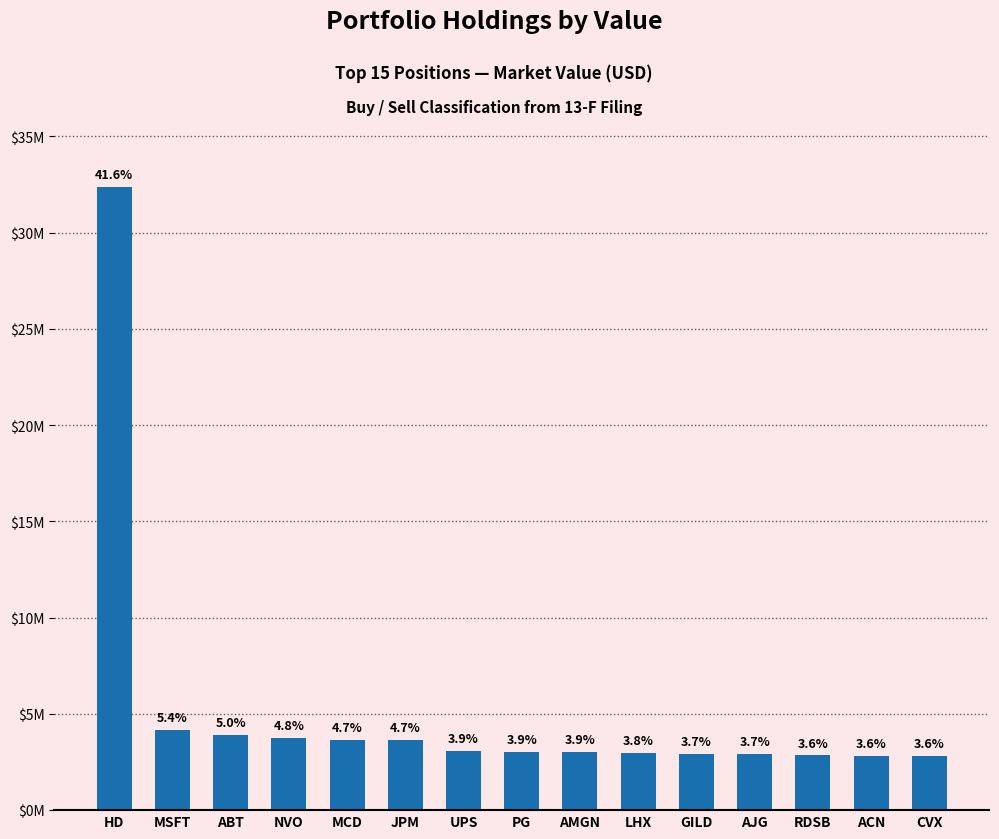

What is the average value?

5190933